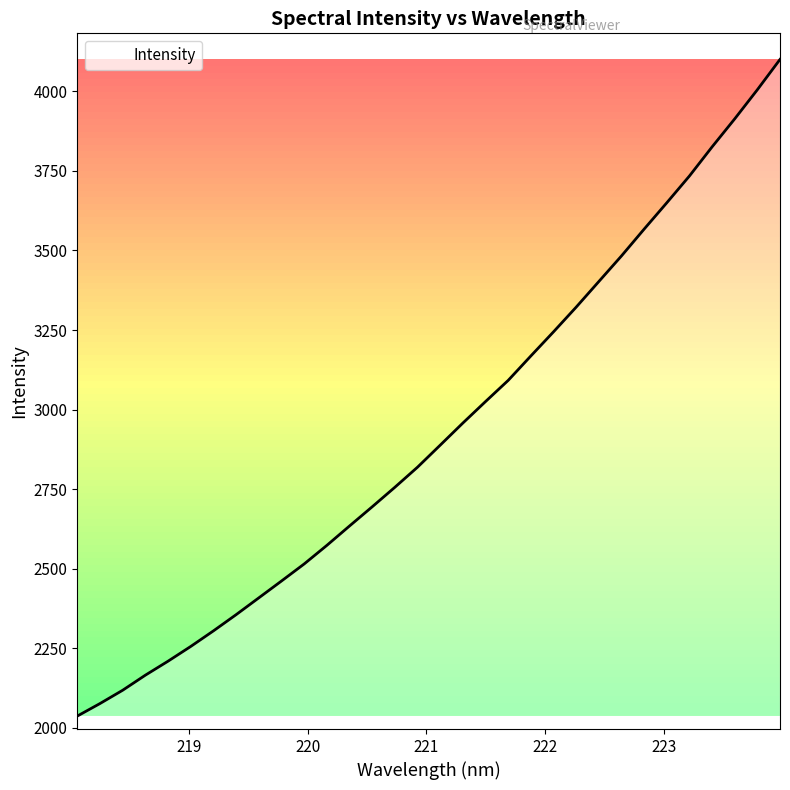

True or false: there are more than 0 points higher than both neighbors.

False